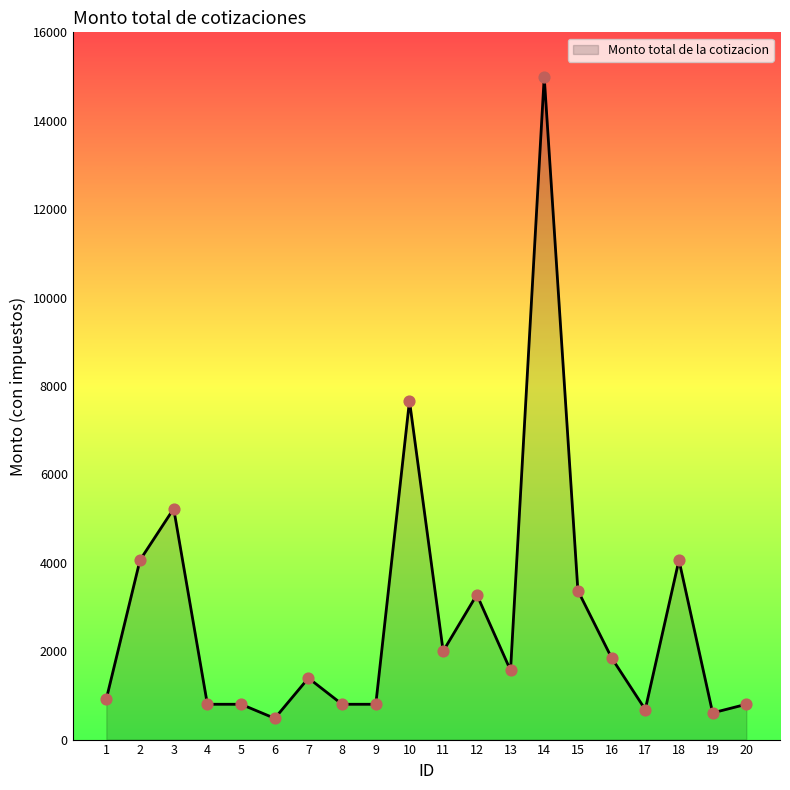

Approximately how many times larger is the value at 10 compared to 16?

4.1